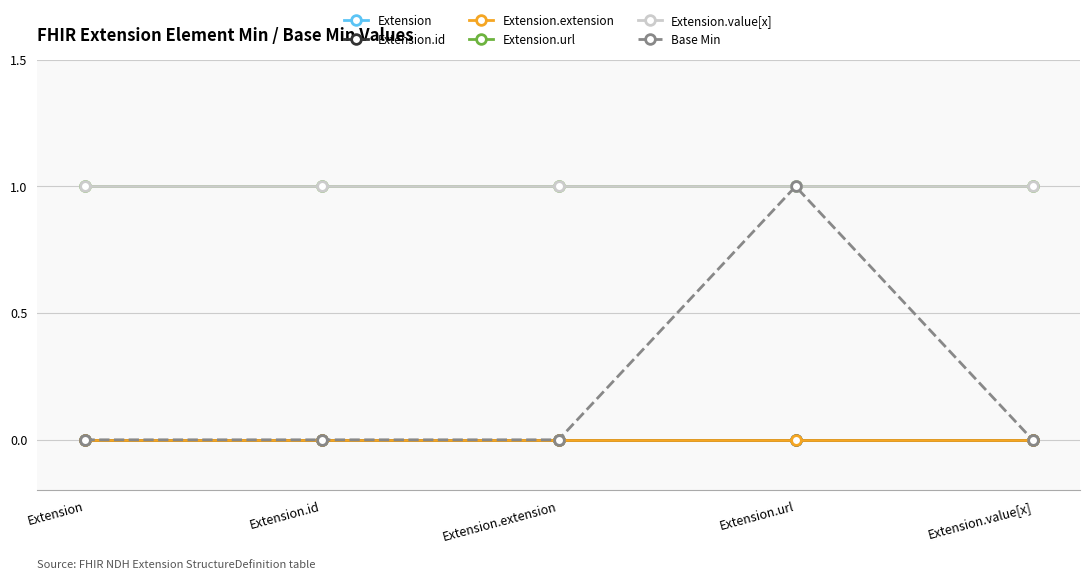

Reading left to right, extract all data points from this chart.

Extension: Extension=0	Extension.id=0	Extension.extension=0	Extension.url=0	Extension.value[x]=0
Extension.id: Extension=0	Extension.id=0	Extension.extension=0	Extension.url=0	Extension.value[x]=0
Extension.extension: Extension=0	Extension.id=0	Extension.extension=0	Extension.url=0	Extension.value[x]=0
Extension.url: Extension=1	Extension.id=1	Extension.extension=1	Extension.url=1	Extension.value[x]=1
Extension.value[x]: Extension=1	Extension.id=1	Extension.extension=1	Extension.url=1	Extension.value[x]=1
Base Min: Extension=0	Extension.id=0	Extension.extension=0	Extension.url=1	Extension.value[x]=0